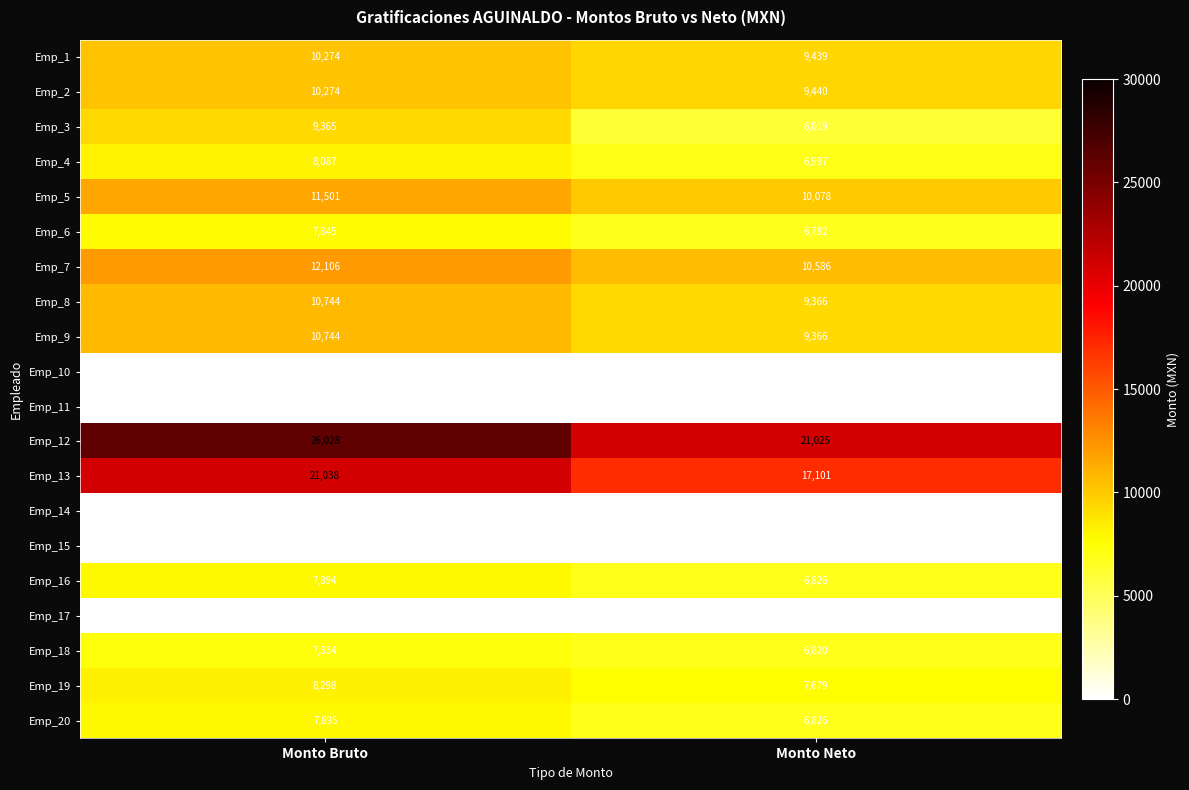

What is the average value of the Emp_5 series?

10790